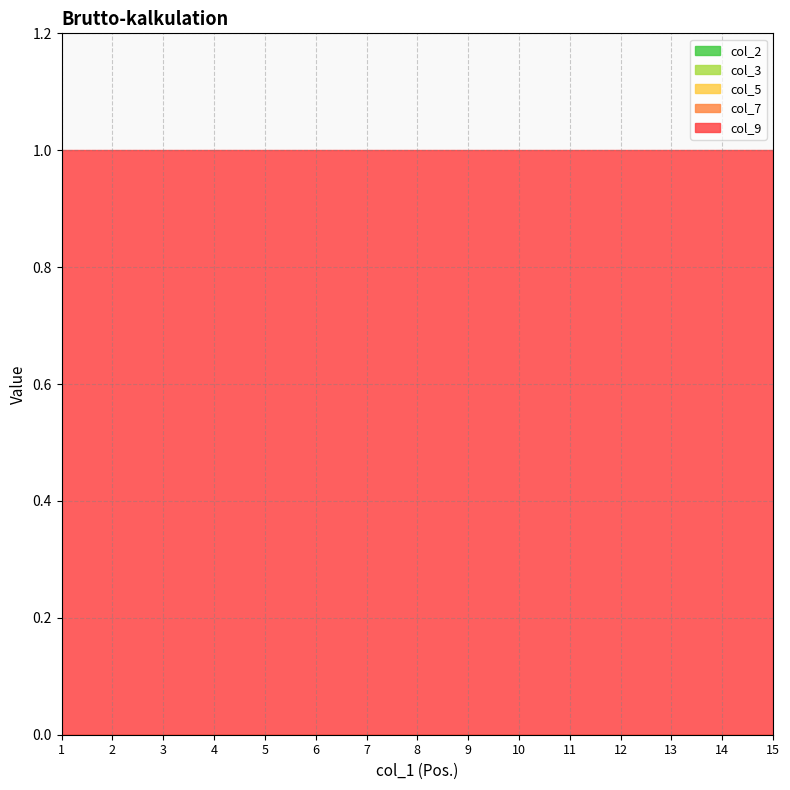

At 8, list the series in order from smallest to largest.

col_3, col_5, col_7, col_2, col_9